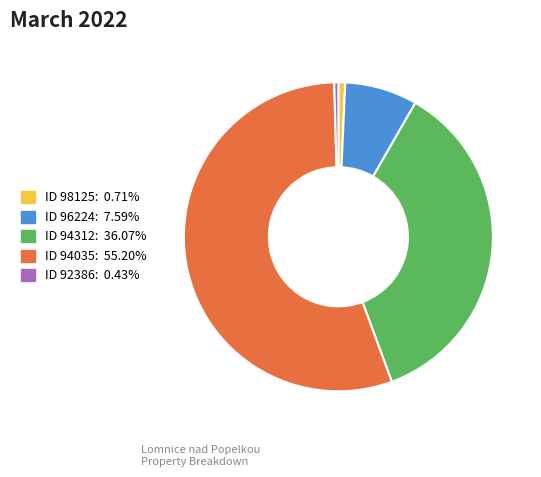

Count the number of slices in the pie.

5